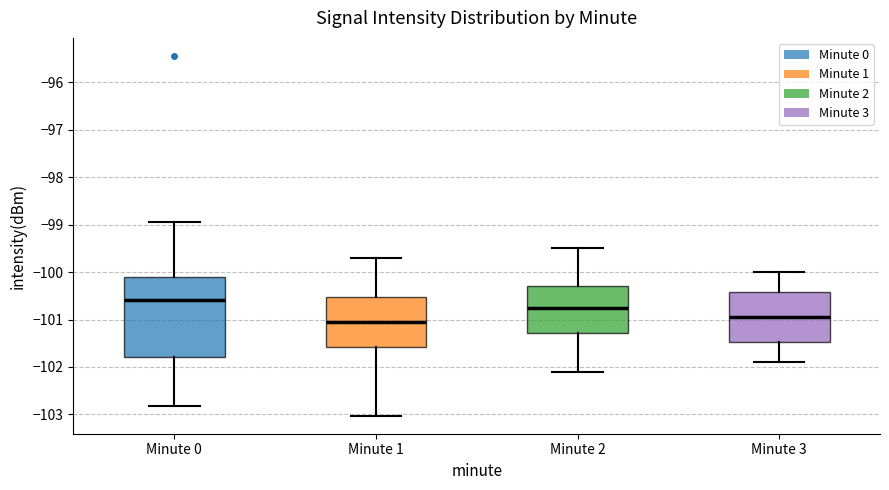

Which box is the tallest, from its lower edge to its upper edge?

Minute 0